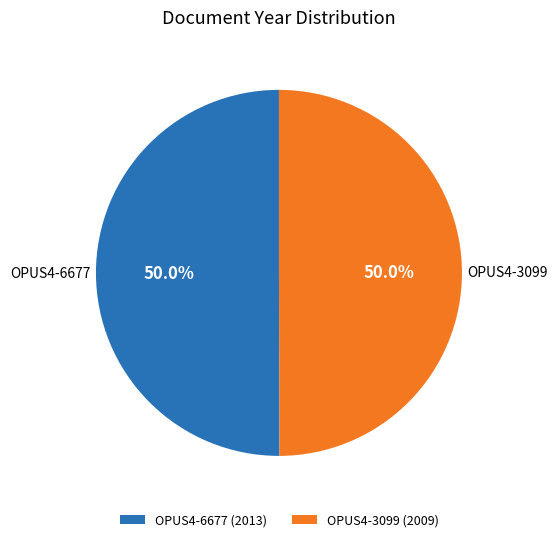

Is it true that OPUS4-3099 is 50% of the pie?

True